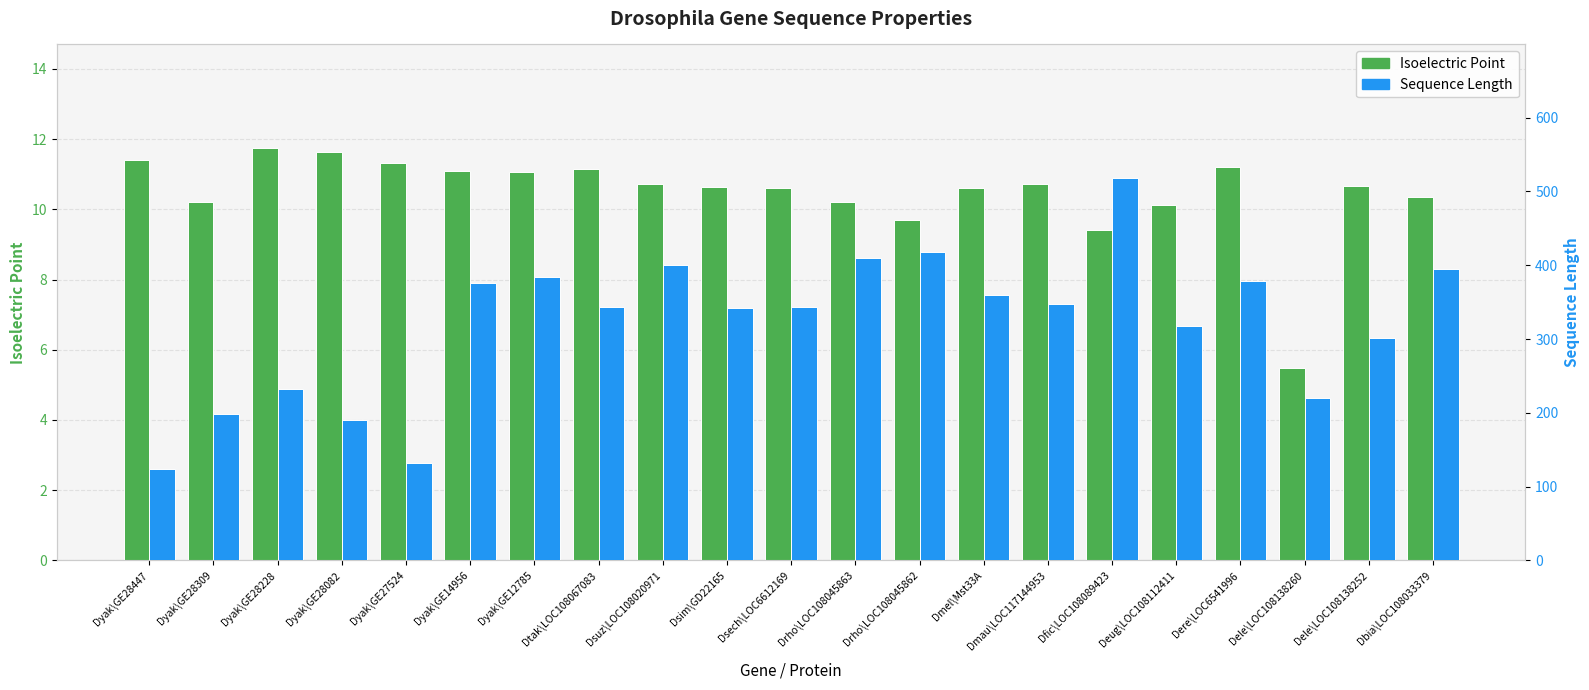

What is the difference between the Isoelectric Point values at Dyak\GE28082 and Dele\LOC108138252?

1.0